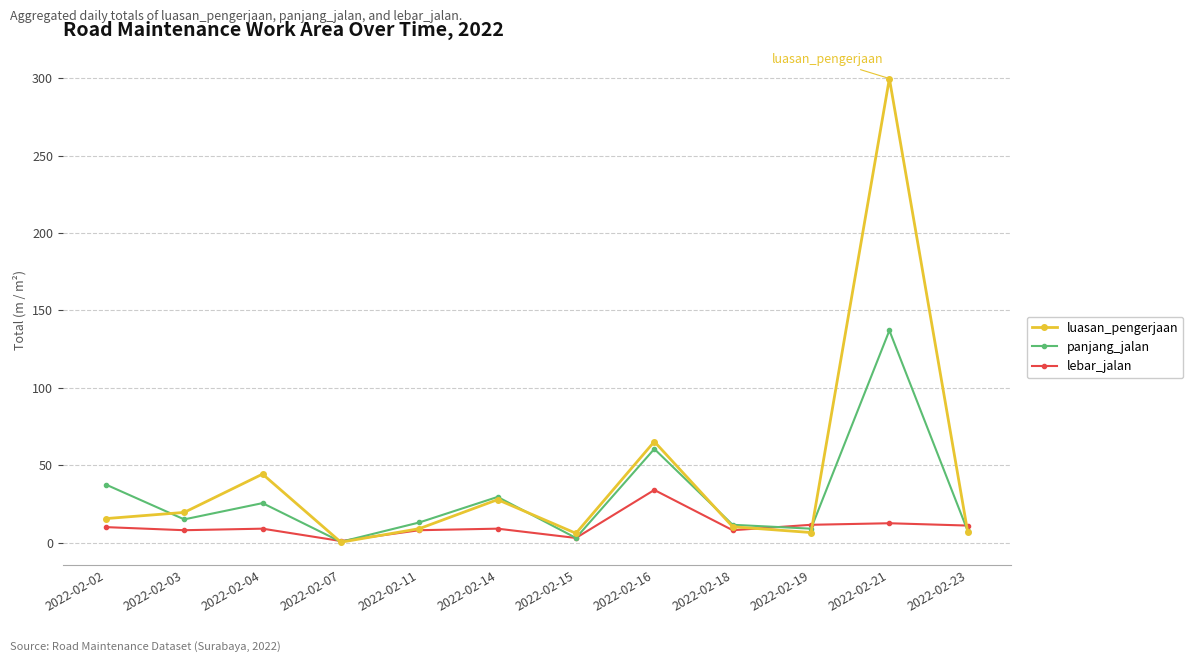

Which series has the largest range (max minus min)?

luasan_pengerjaan